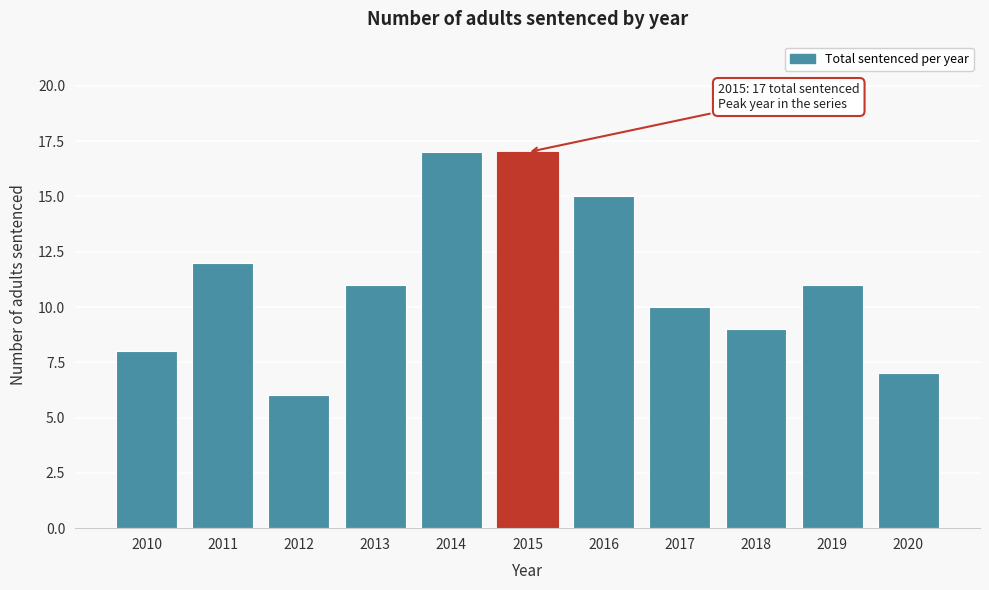

Reading left to right, what are all the values shown in this chart?

8	12	6	11	17	17	15	10	9	11	7